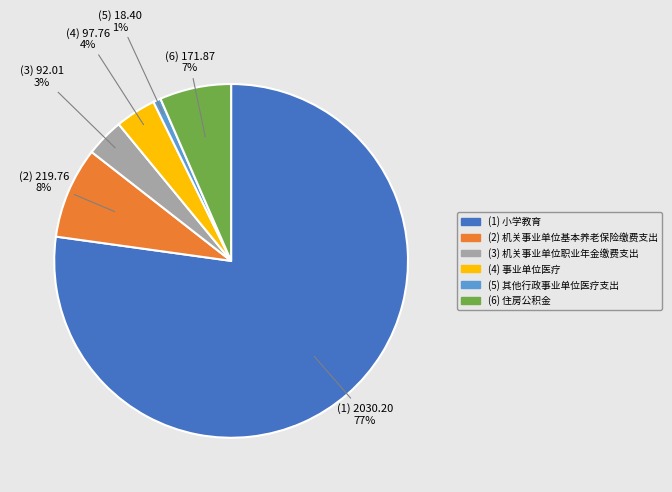

Is there a majority slice in this chart?

Yes